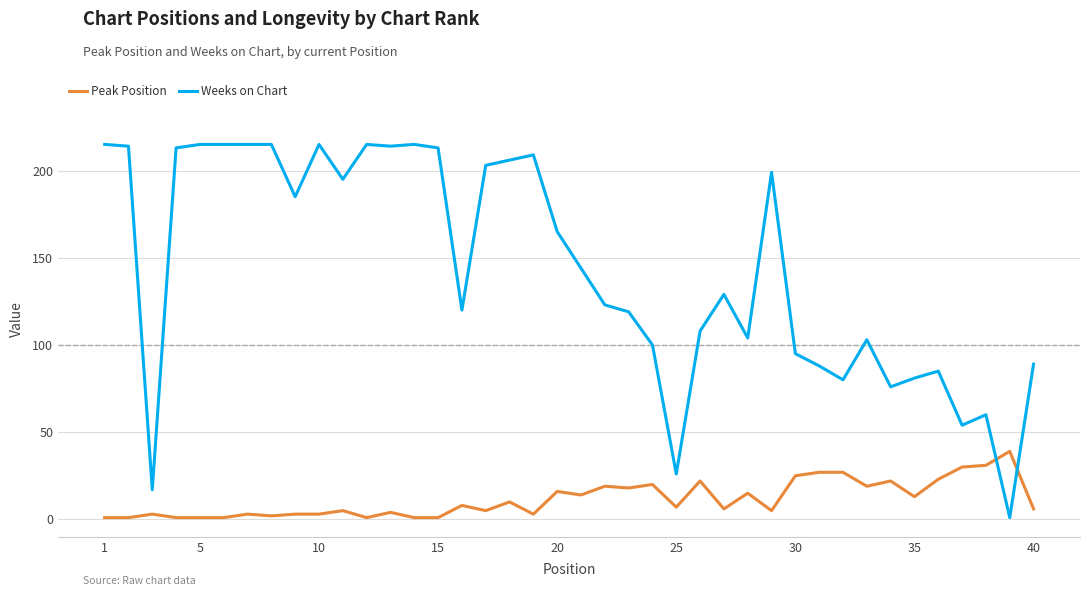

Rank the series by their maximum value, from highest to lowest.

Weeks on Chart, Peak Position